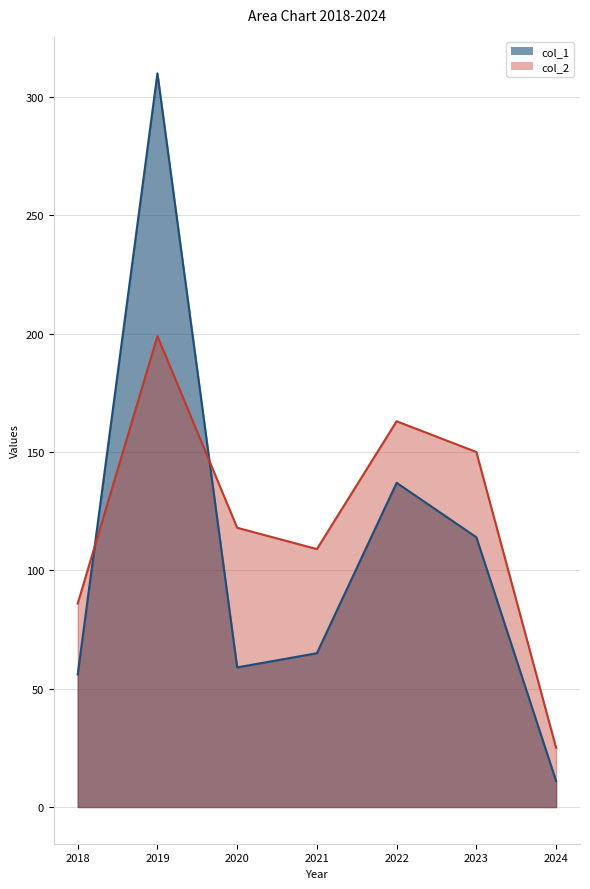

The col_1 series shows 11 at 2024. True or false?

True